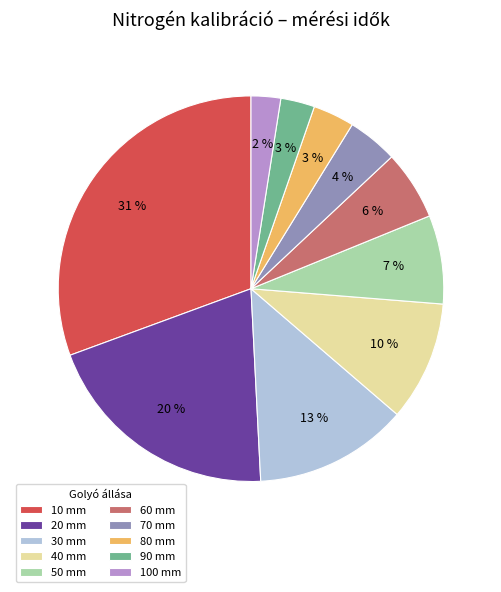

What is the largest slice in the pie chart?

10 mm